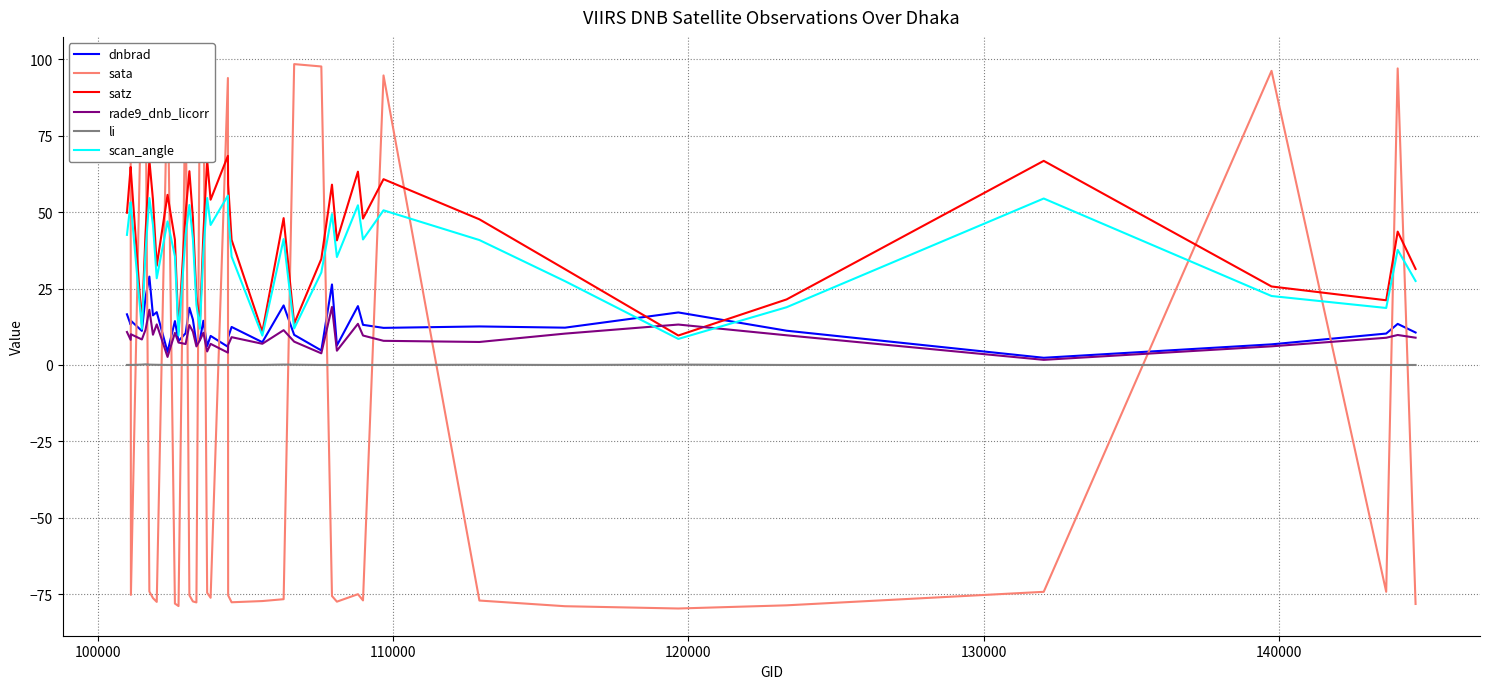

Which series has the widest spread of values?

sata